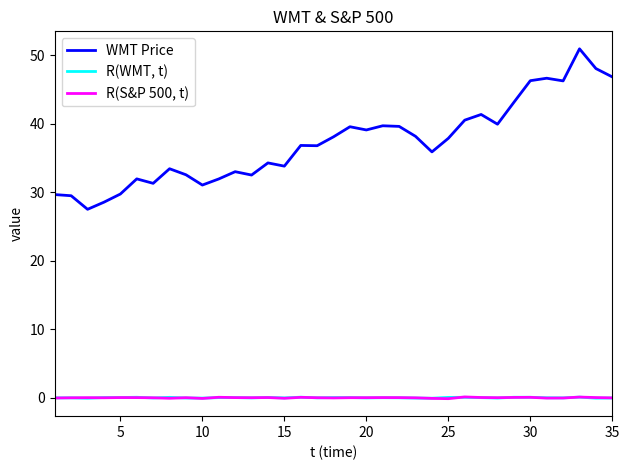

In R(WMT, t), how many points are lower than both neighbors (excluding endpoints)?

11